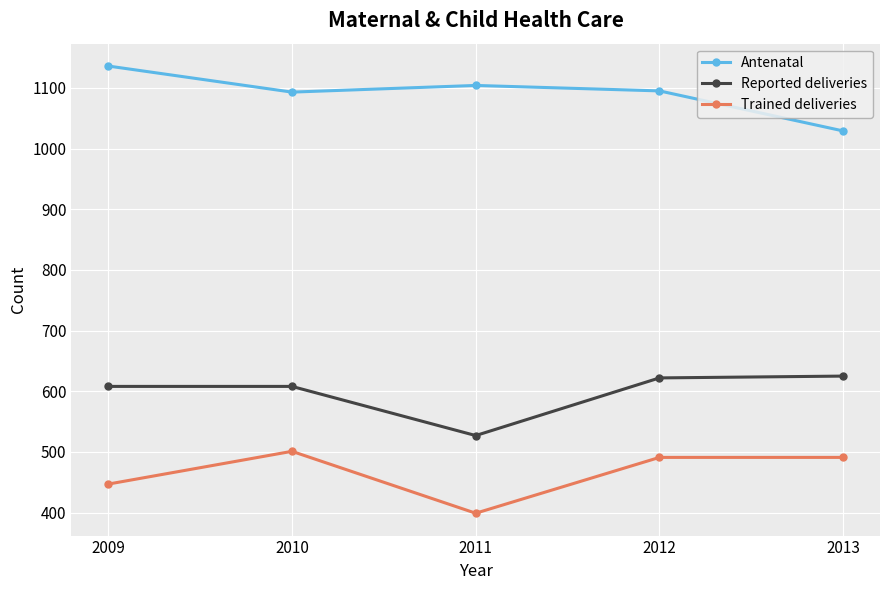

Where does the Antenatal series first go above 1095?

2009